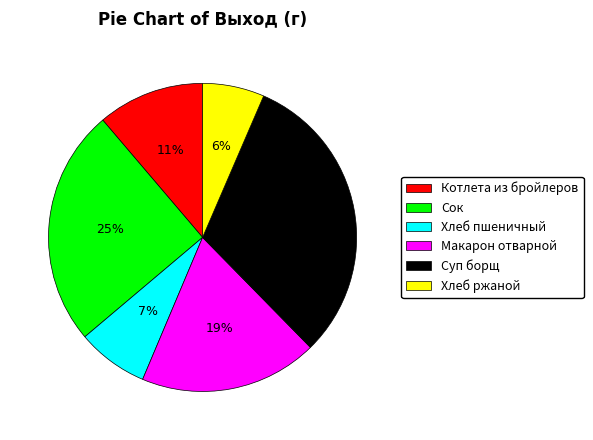

How many segments does this pie chart have?

6